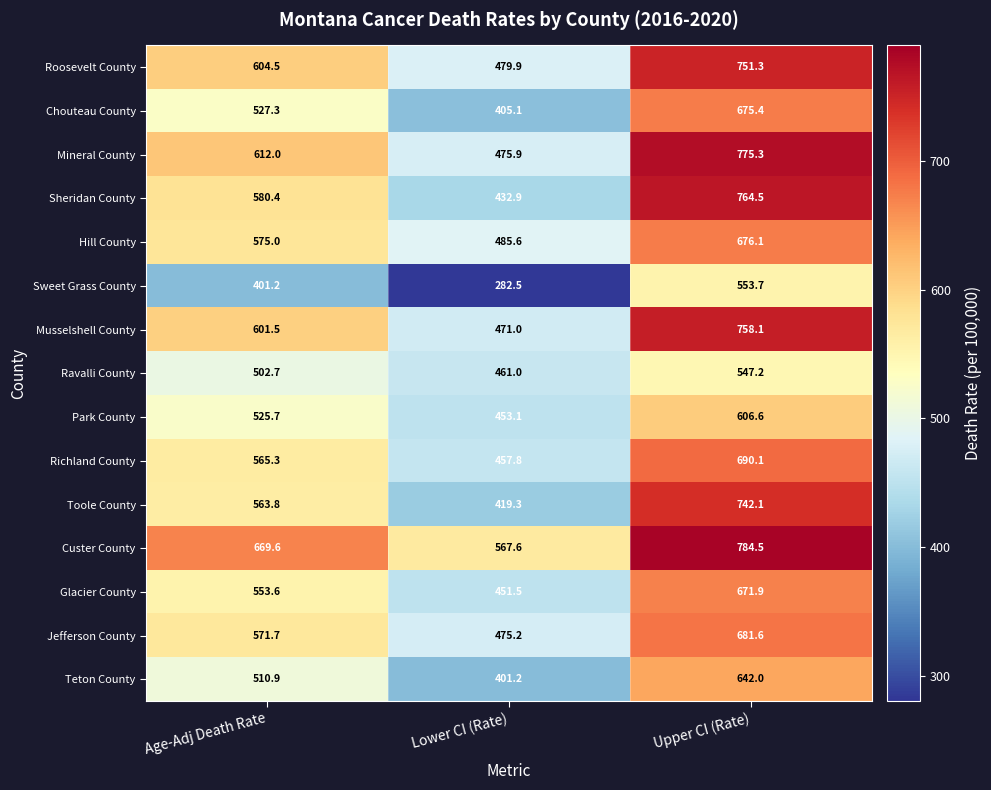

How many distinct data groups are displayed?

15